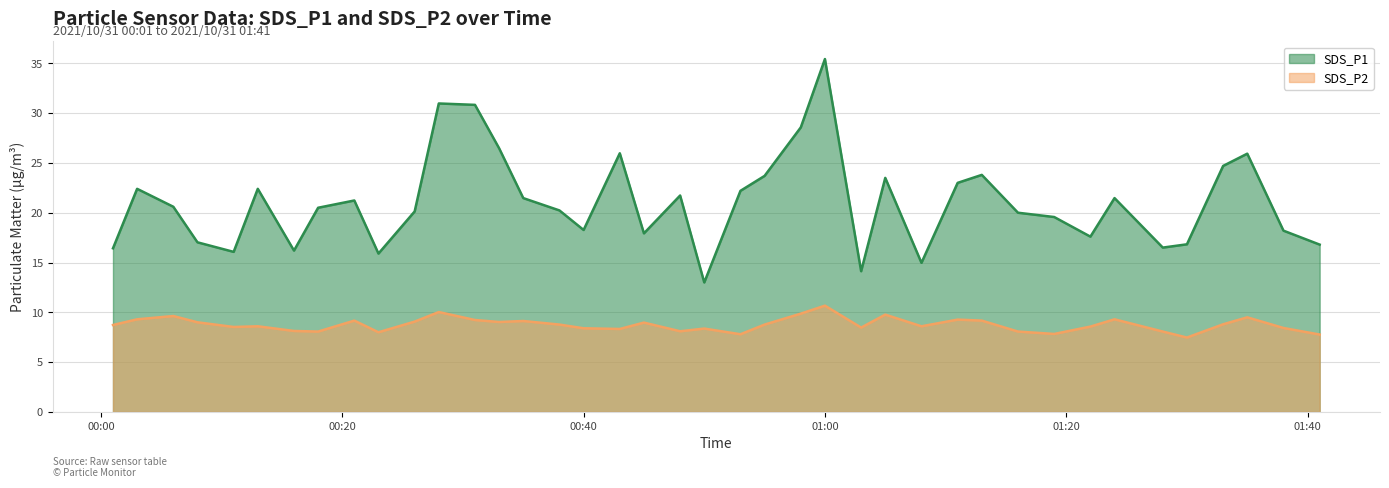

Where does the SDS_P2 series first go above 8?

2021/10/31 00:01